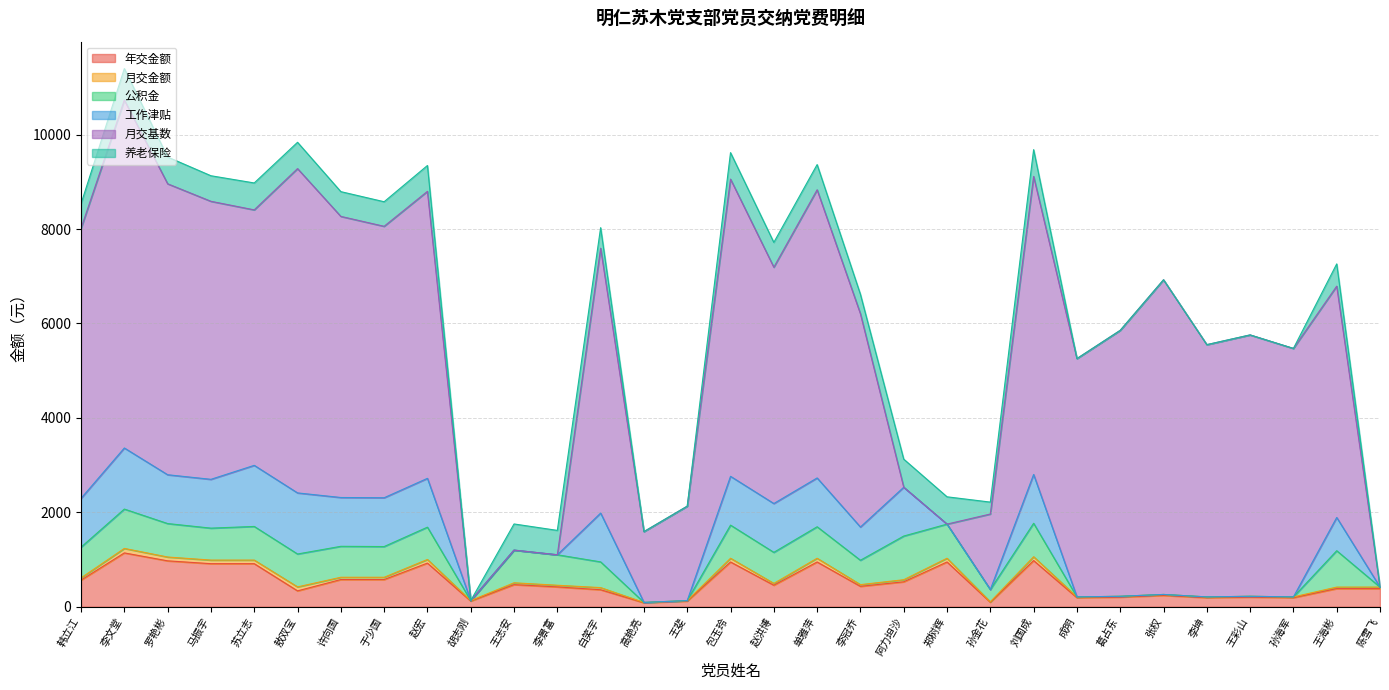

What is the greatest value displayed?

7369.8